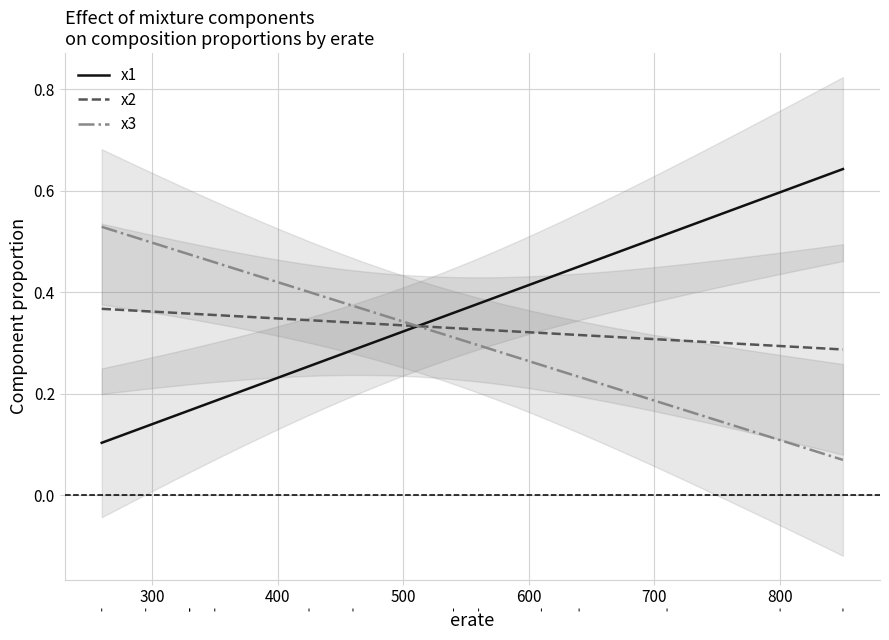

Does the chart have visible grid lines?

Yes